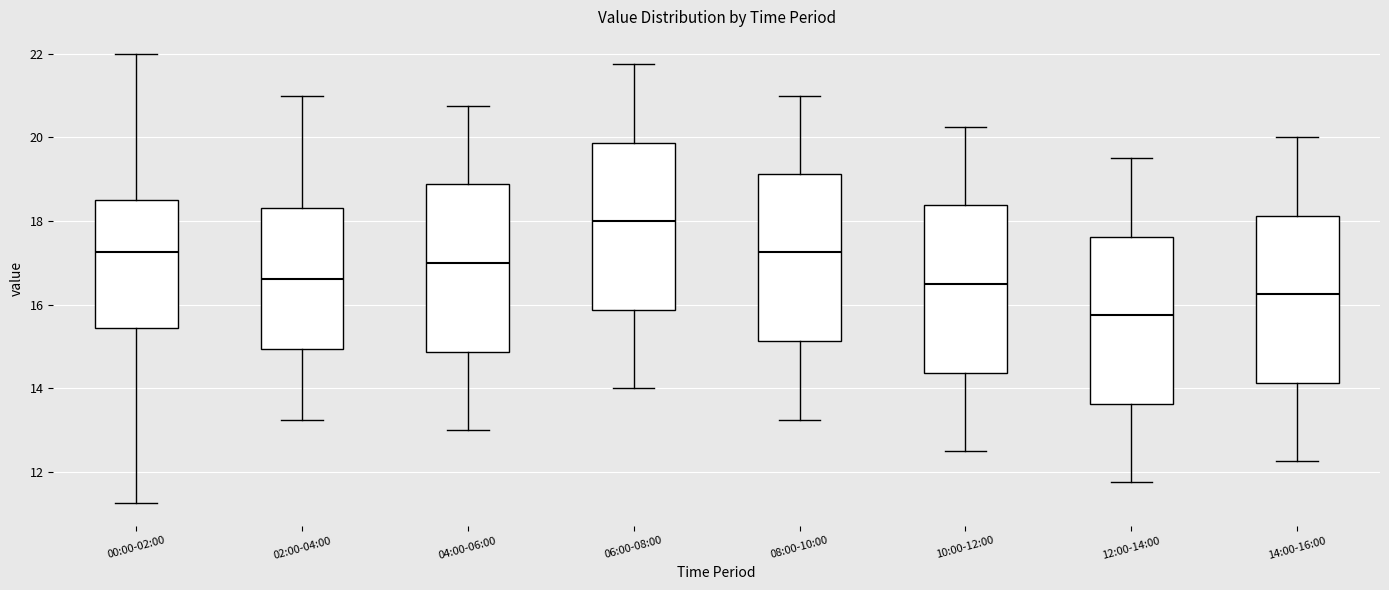

Reading left to right, transcribe this box plot: for each box, give where its median line is, the range the box spans, and where its two whiskers end, as read against the y-axis. The values are not printed on the chart, so give them approximately, as read against the axis.

00:00-02:00: median 17.2, box 15.4 to 18.6, whiskers 11.2 to 22.0
02:00-04:00: median 16.6, box 15.0 to 18.4, whiskers 13.2 to 21.0
04:00-06:00: median 17.0, box 14.8 to 18.8, whiskers 13.0 to 20.8
06:00-08:00: median 18.0, box 15.8 to 19.8, whiskers 14.0 to 21.8
08:00-10:00: median 17.2, box 15.2 to 19.2, whiskers 13.2 to 21.0
10:00-12:00: median 16.6, box 14.4 to 18.4, whiskers 12.6 to 20.2
12:00-14:00: median 15.8, box 13.6 to 17.6, whiskers 11.8 to 19.6
14:00-16:00: median 16.2, box 14.2 to 18.2, whiskers 12.2 to 20.0